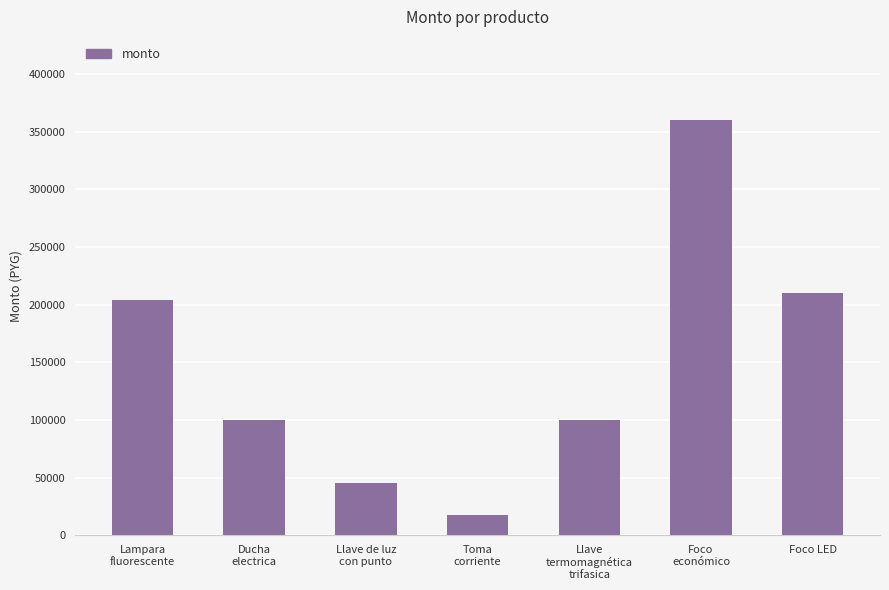

Reading left to right, what are all the values shown in this chart?

204140	100000	45500	18075	100000	360000	210000